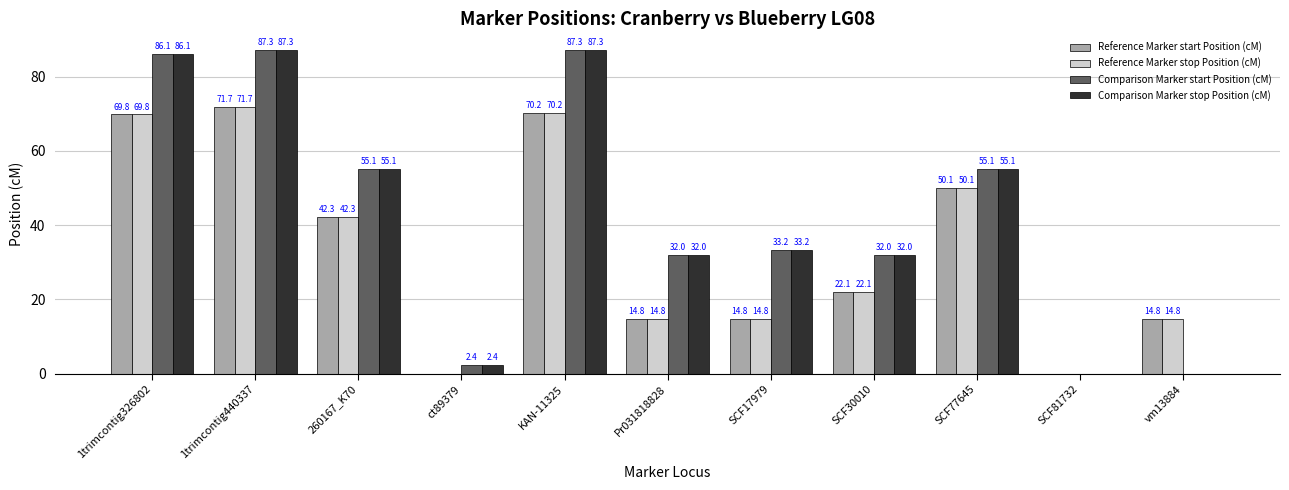

What is the difference between the Comparison Marker start Position (cM) values at SCF30010 and 260167_K70?

23.1